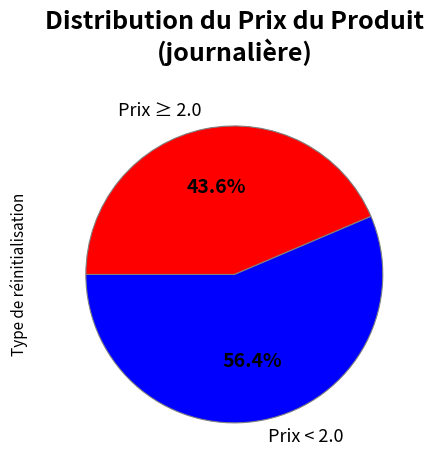

How many segments does this pie chart have?

2